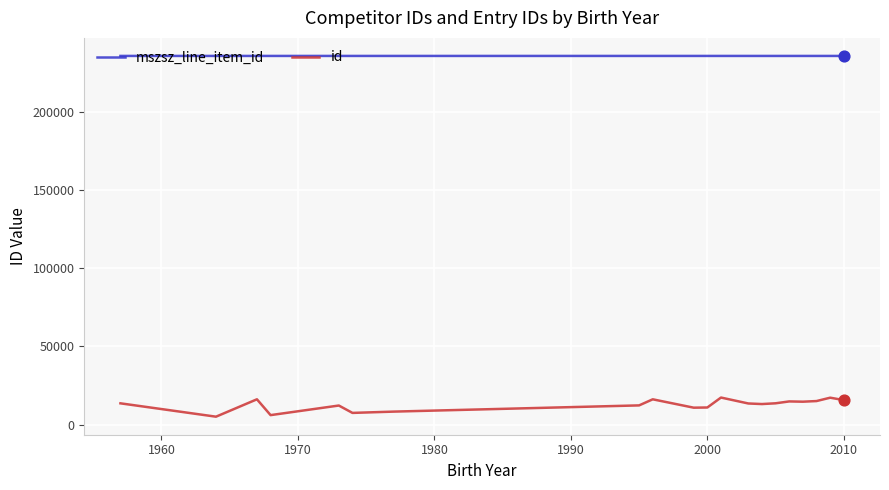

Which series has the largest total across all categories?

mszsz_line_item_id